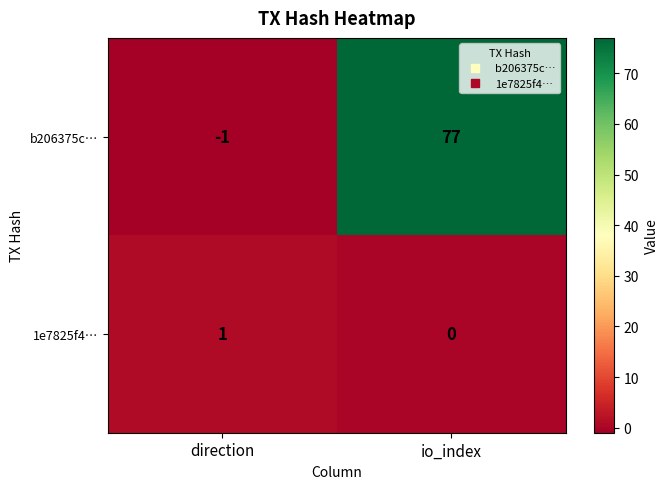

What is the difference between the b206375c… values at io_index and direction?

78